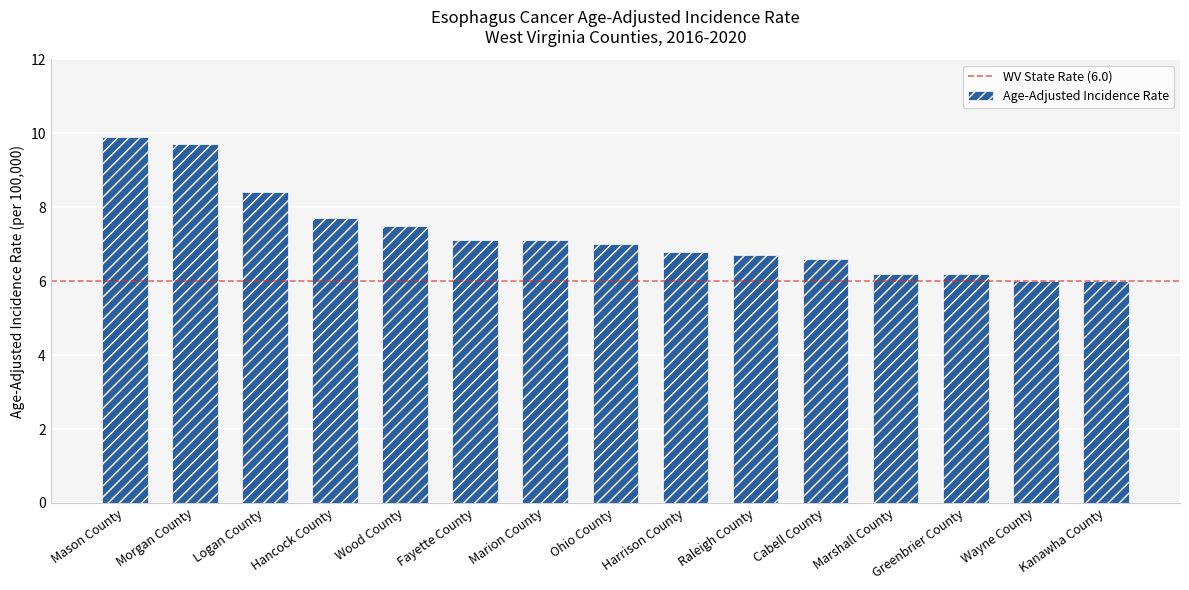

What is the label of the 9th bar from the right?

Marion County